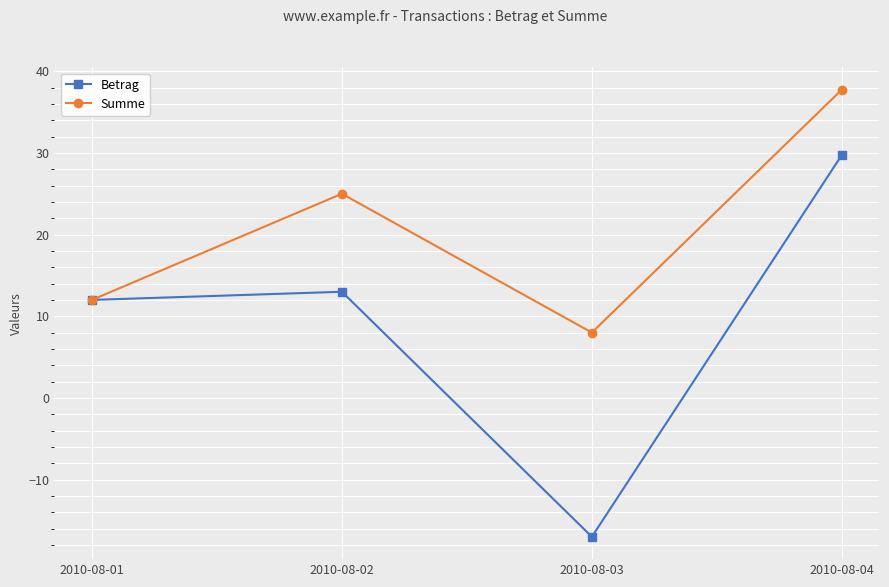

What is the average value of the Betrag series?

9.4